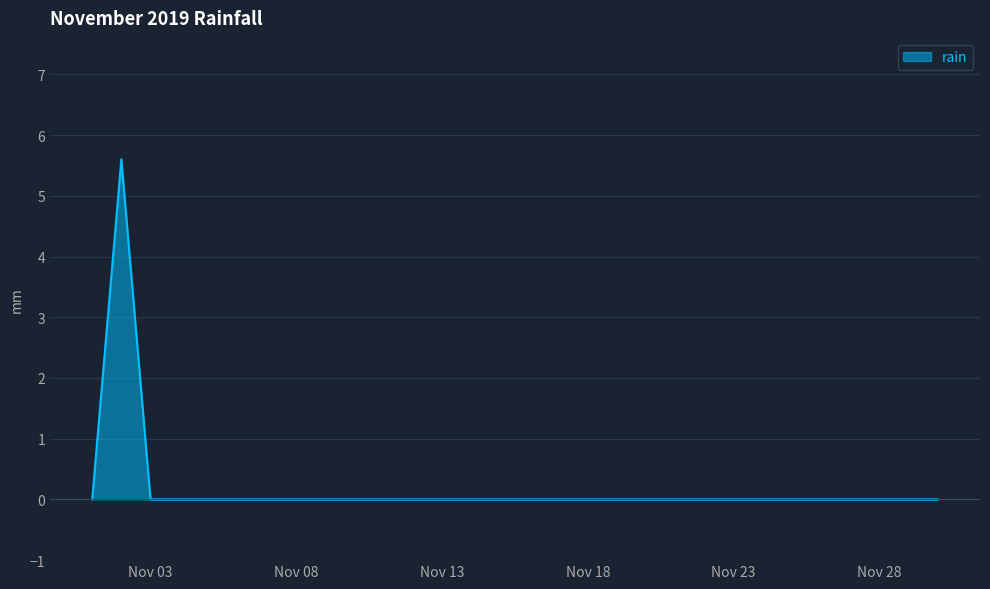

What is the difference between the maximum and minimum values?

5.6